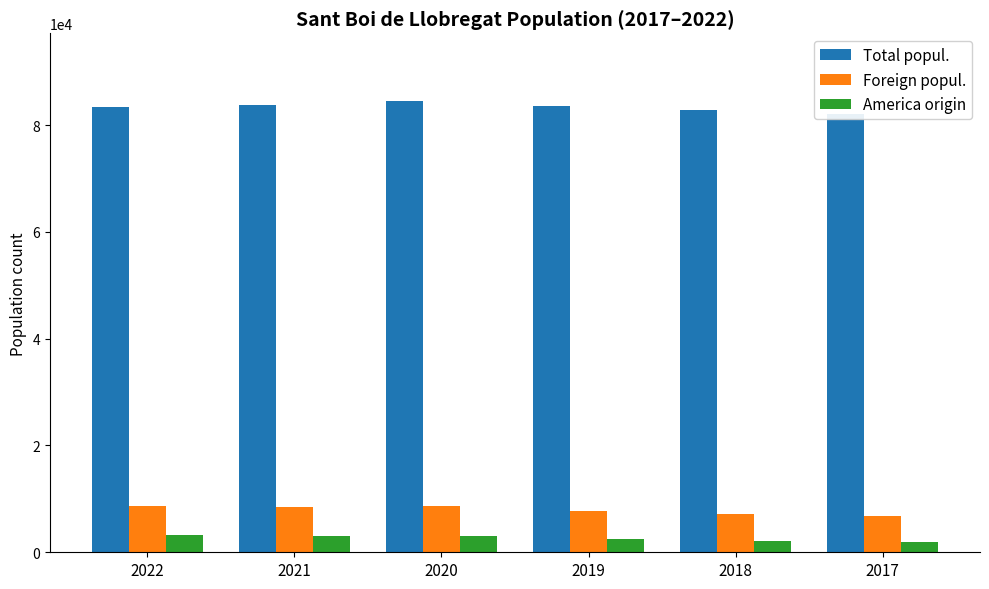

Are the bars grouped side by side (vs. stacked)?

Yes